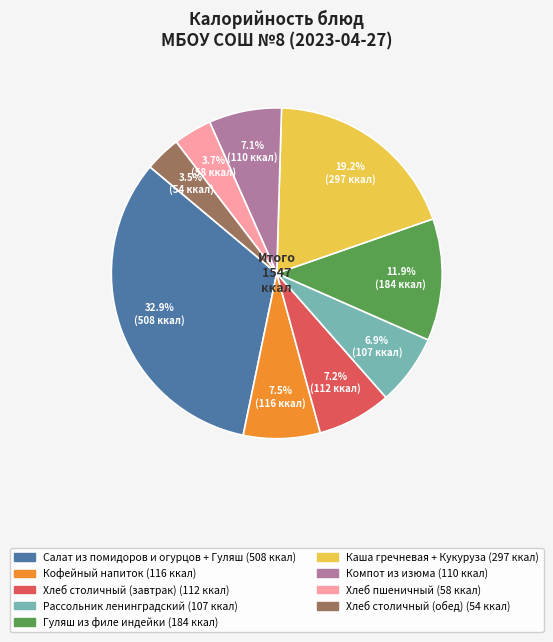

Approximately how many times larger is the value at Гуляш из филе индейки compared to Кофейный напиток?

1.6